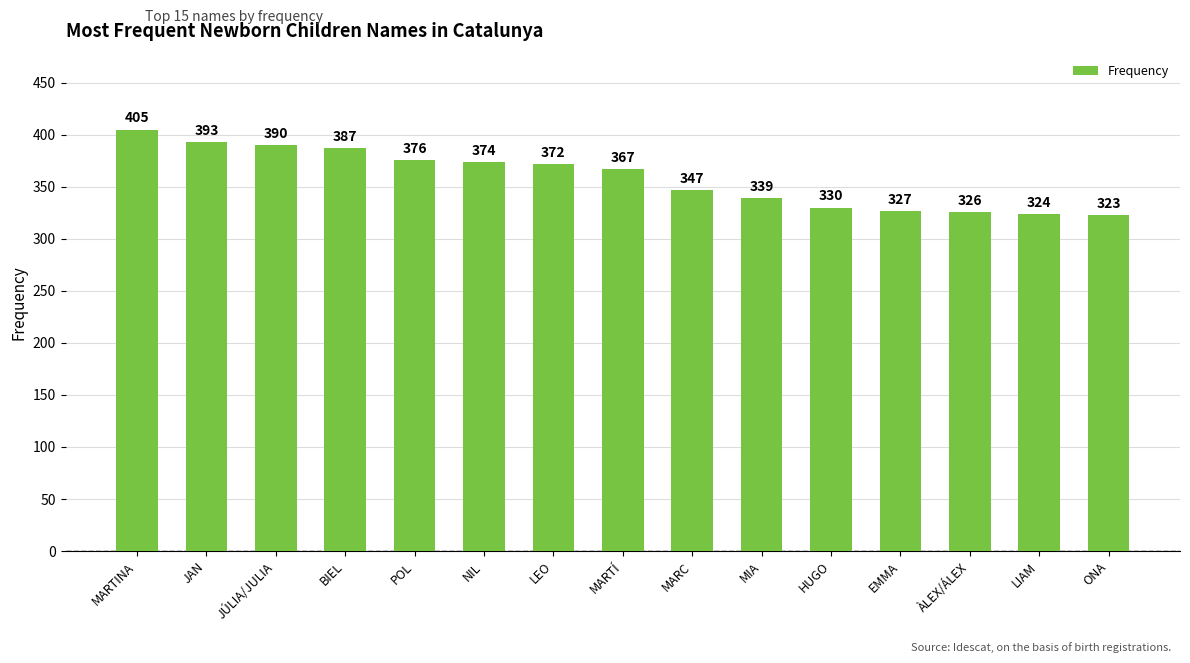

List the labels in order of value, smallest first.

ONA, LIAM, ÀLEX/ÁLEX, EMMA, HUGO, MIA, MARC, MARTÍ, LEO, NIL, POL, BIEL, JÚLIA/JULIA, JAN, MARTINA